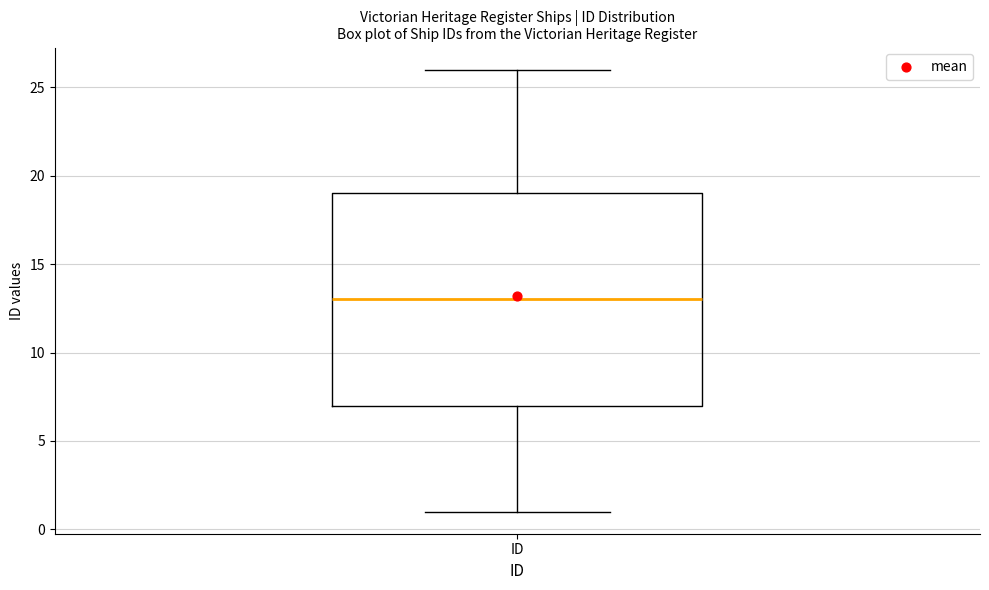

Where is the upper edge of the box for ID on the y-axis? The values are not printed on the chart, so give them approximately, as read against the axis.

19